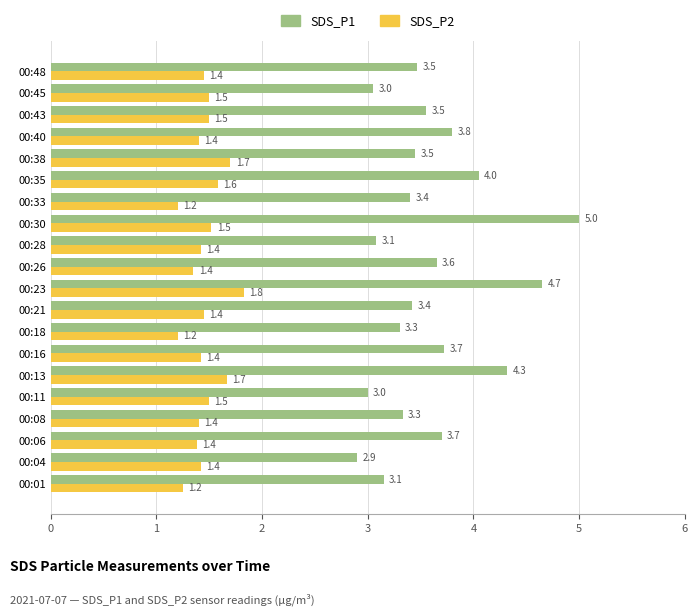

Rank the series by their average value, from highest to lowest.

SDS_P1, SDS_P2